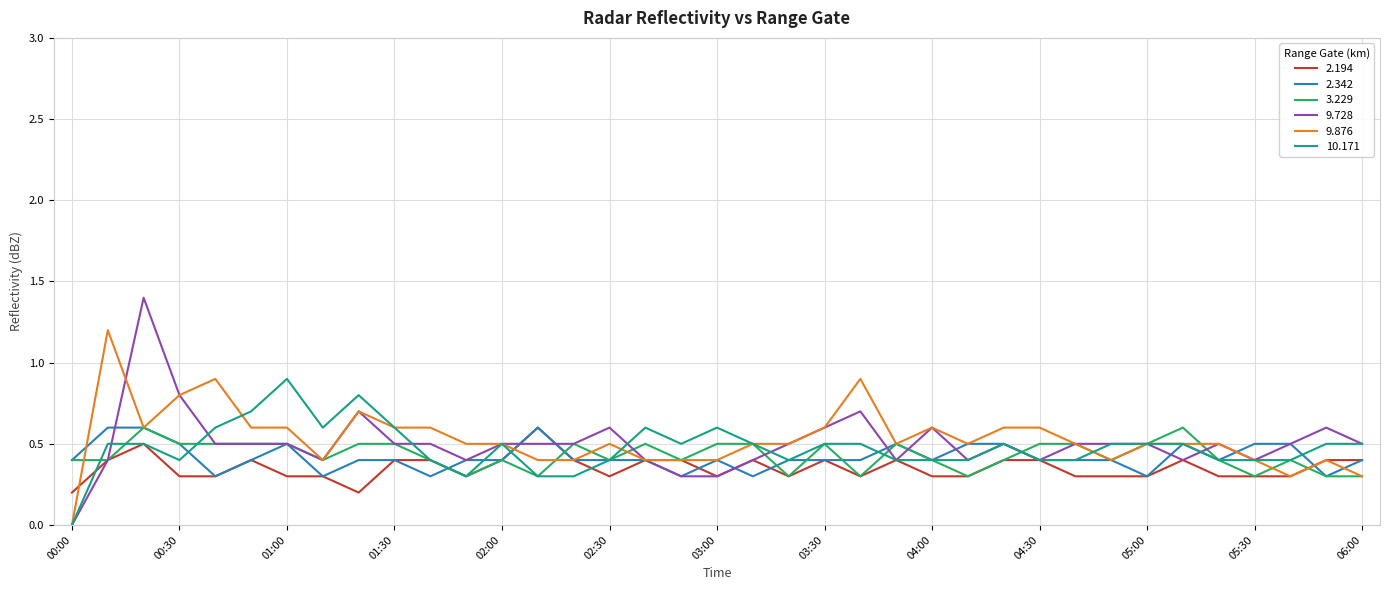

What is the greatest value displayed?

1.4